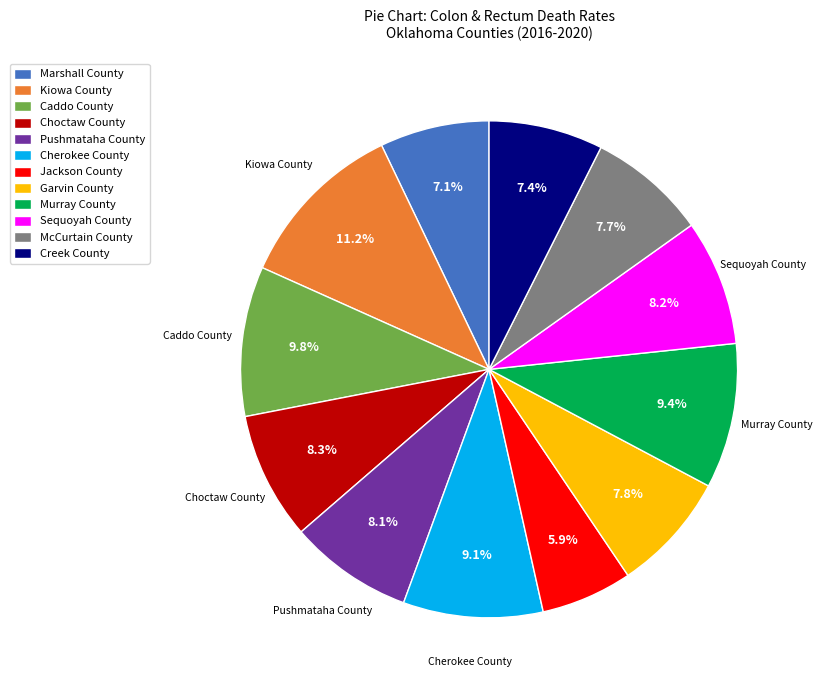

What percentage is the McCurtain County slice, to the nearest percent?

8%